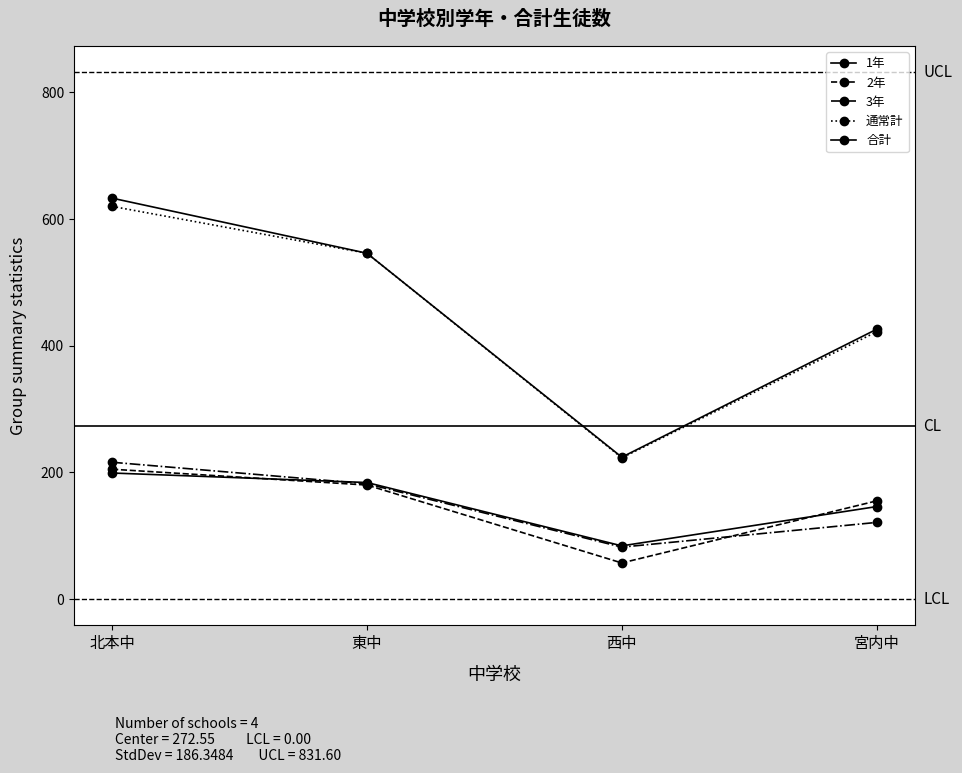

Rank the series at 西中 from highest to lowest value.

合計, 通常計, 1年, 3年, 2年